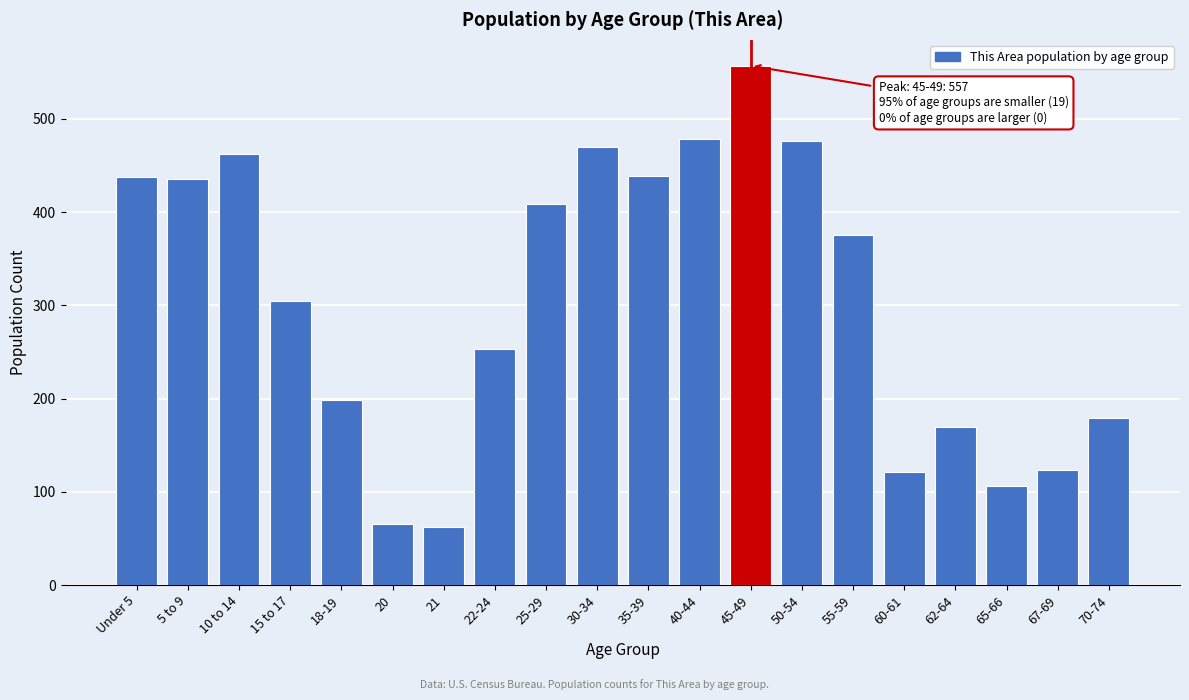

True or false: the data shows 253 at 22-24.

True